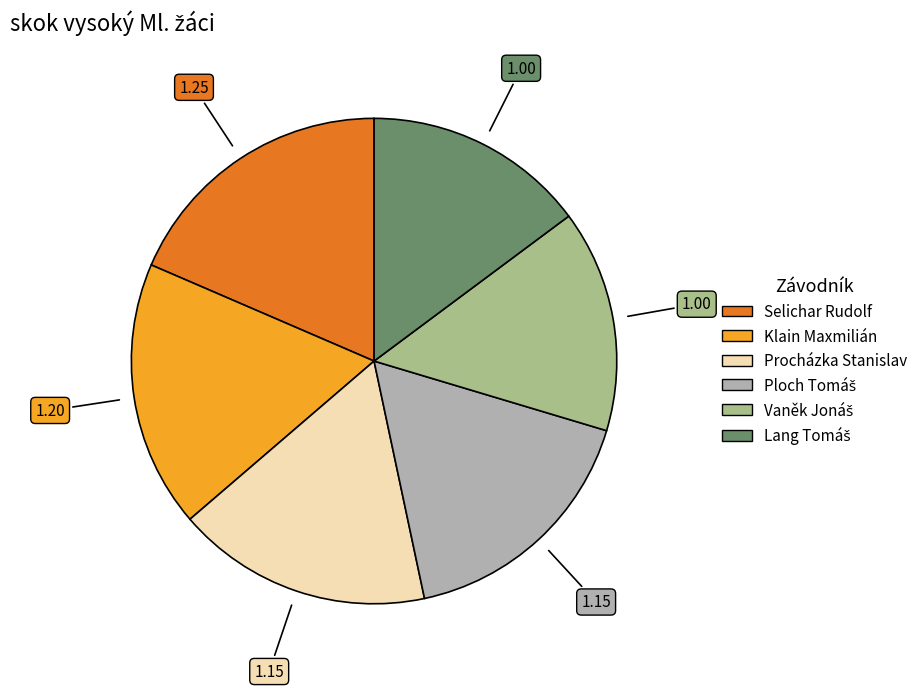

Which slice is the largest?

Selichar Rudolf